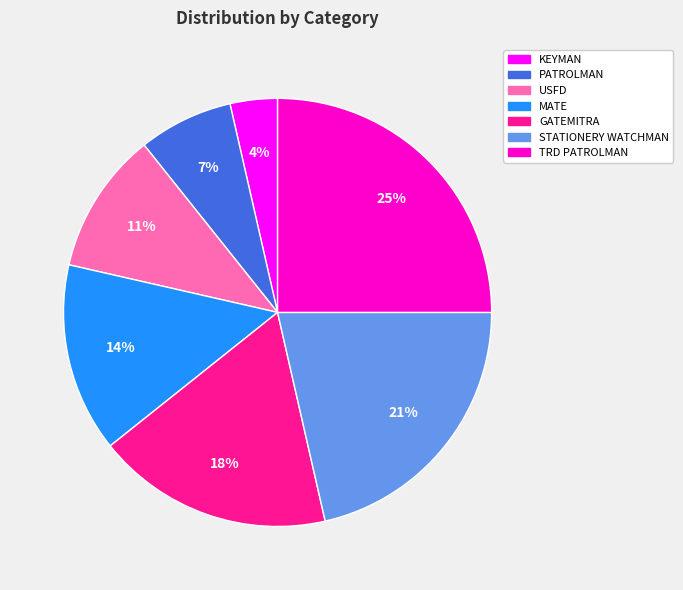

Which slice is the smallest?

KEYMAN